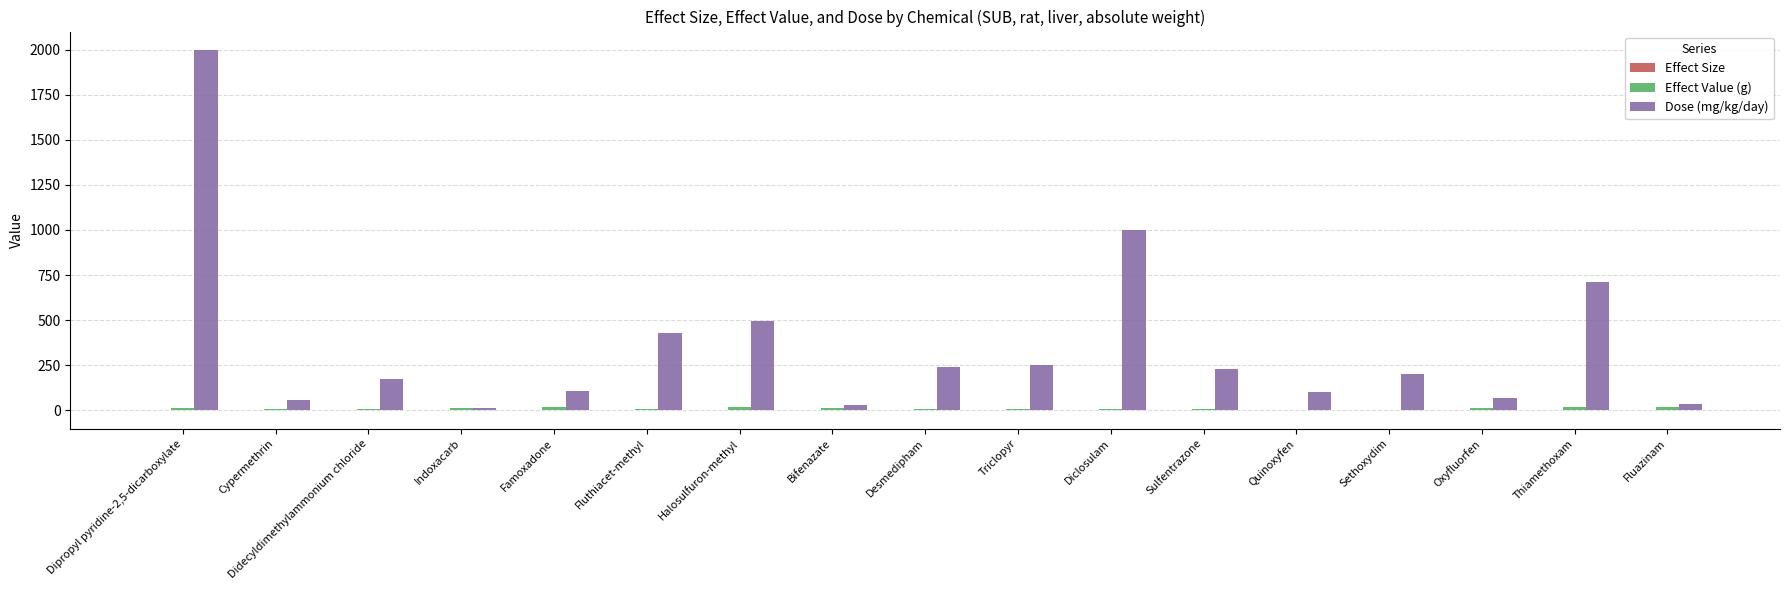

How many distinct data groups are displayed?

3